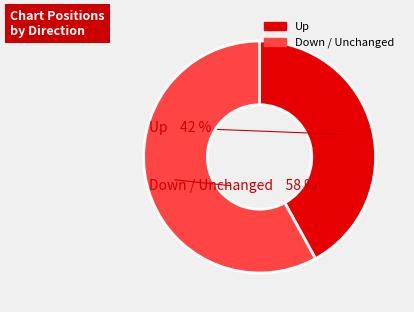

To the nearest percent, what is the difference between the largest and smallest slice percentages?

16%